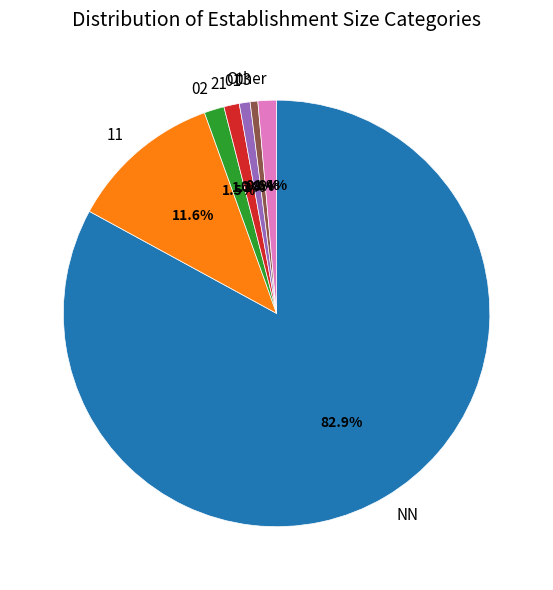

Which has a higher value, NN or 21?

NN